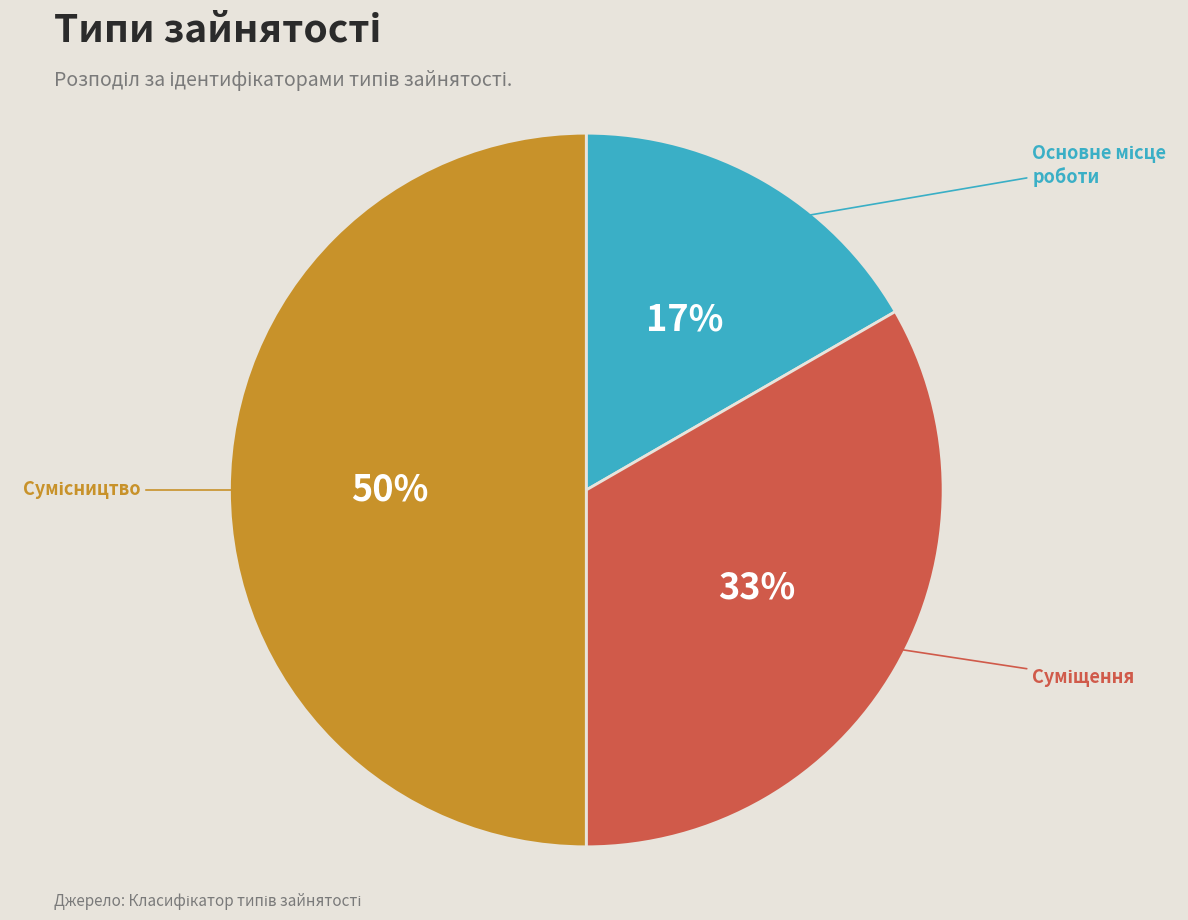

To the nearest percent, what is the difference between the largest and smallest slice percentages?

33%